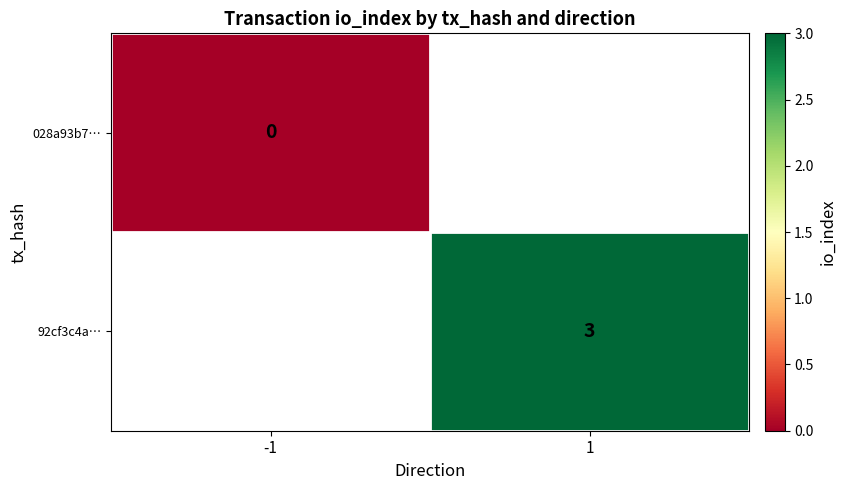

Is the value of 028a93b7… at -1 greater than the value of 92cf3c4a… at 1?

No